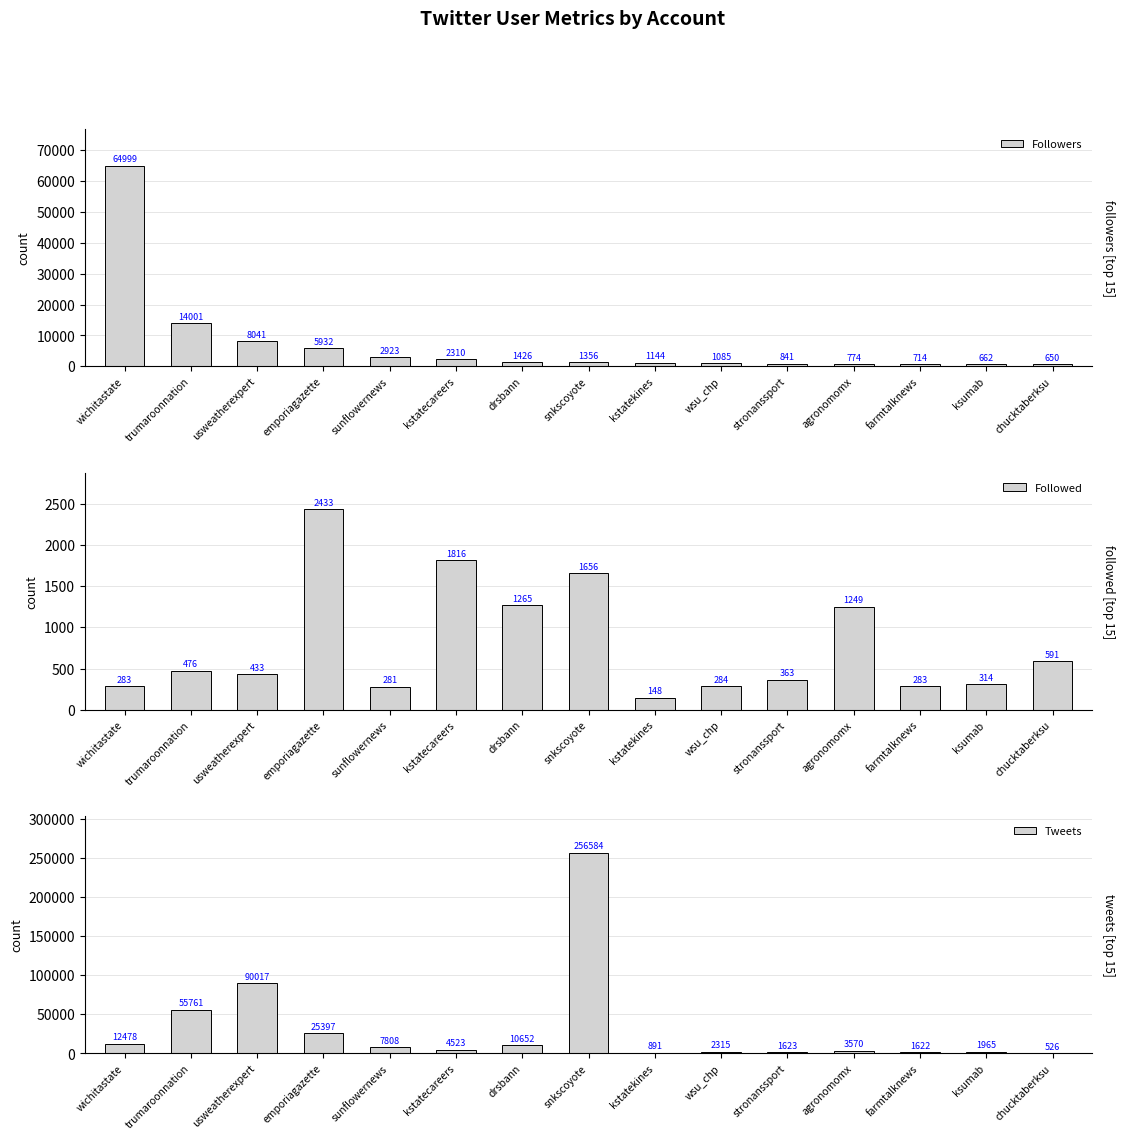

What is the approximate value of Followed at wsu_chp, to the nearest 100?

300